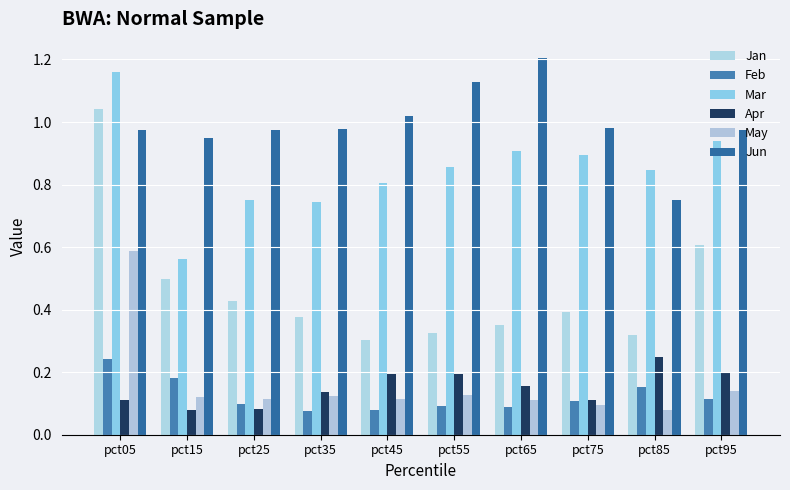

Is it true that Mar equals 0.3 at pct95?

False